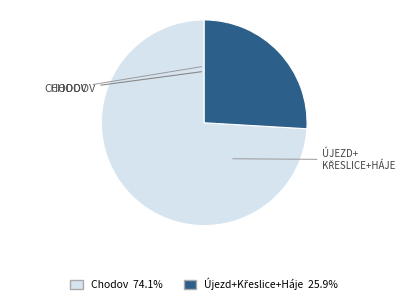

Is there any slice that represents more than half of the pie?

Yes